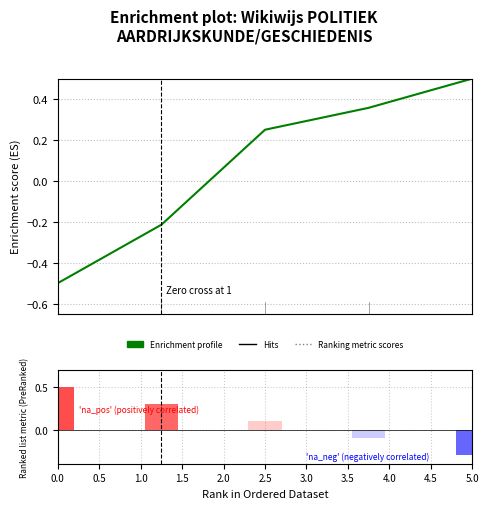

Where is the data nearest to the value 0?

0.5